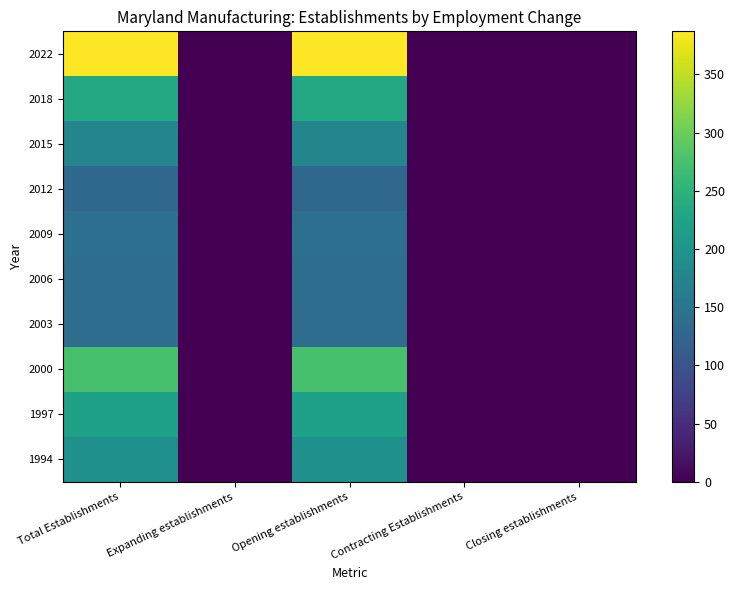

Reading left to right, what are all the values shown in this chart?

1994: Total Establishments=195	Expanding establishments=0	Opening establishments=195	Contracting Establishments=0	Closing establishments=0
1997: Total Establishments=221	Expanding establishments=0	Opening establishments=221	Contracting Establishments=0	Closing establishments=0
2000: Total Establishments=275	Expanding establishments=0	Opening establishments=275	Contracting Establishments=0	Closing establishments=0
2003: Total Establishments=138	Expanding establishments=0	Opening establishments=138	Contracting Establishments=0	Closing establishments=0
2006: Total Establishments=140	Expanding establishments=0	Opening establishments=140	Contracting Establishments=0	Closing establishments=0
2009: Total Establishments=142	Expanding establishments=0	Opening establishments=142	Contracting Establishments=0	Closing establishments=0
2012: Total Establishments=130	Expanding establishments=0	Opening establishments=130	Contracting Establishments=0	Closing establishments=0
2015: Total Establishments=178	Expanding establishments=0	Opening establishments=178	Contracting Establishments=0	Closing establishments=0
2018: Total Establishments=234	Expanding establishments=0	Opening establishments=234	Contracting Establishments=0	Closing establishments=0
2022: Total Establishments=387	Expanding establishments=0	Opening establishments=387	Contracting Establishments=0	Closing establishments=0